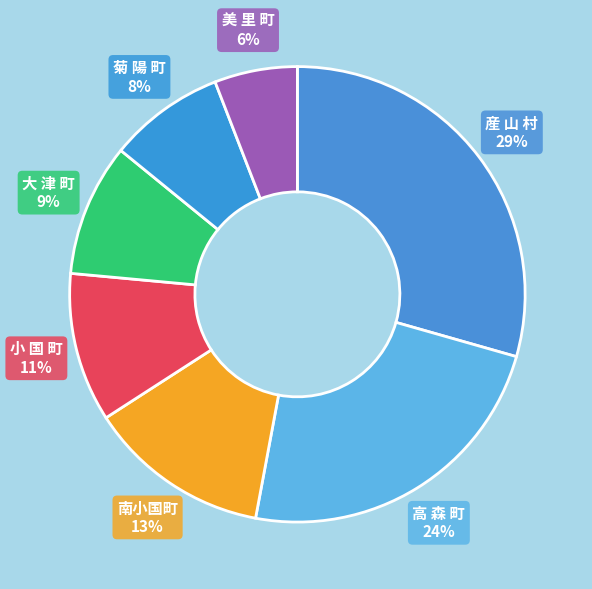

Is there any slice that represents more than half of the pie?

No